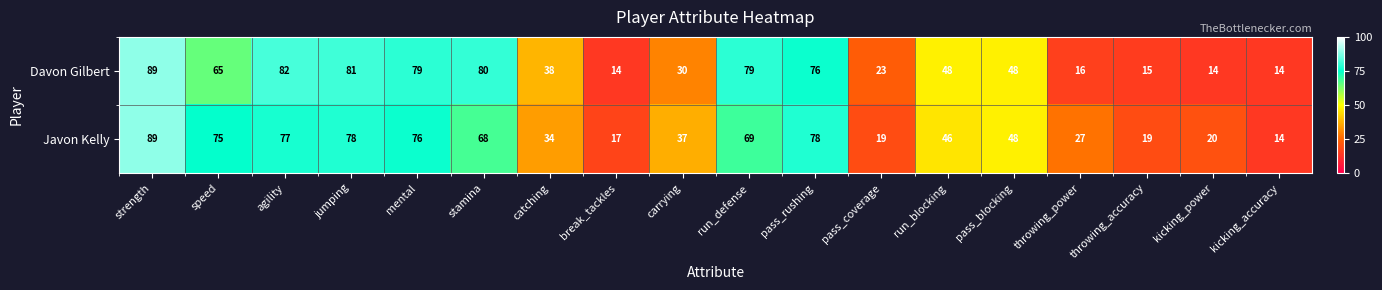

What is the sum of the Javon Kelly values at throwing_accuracy and carrying?

56